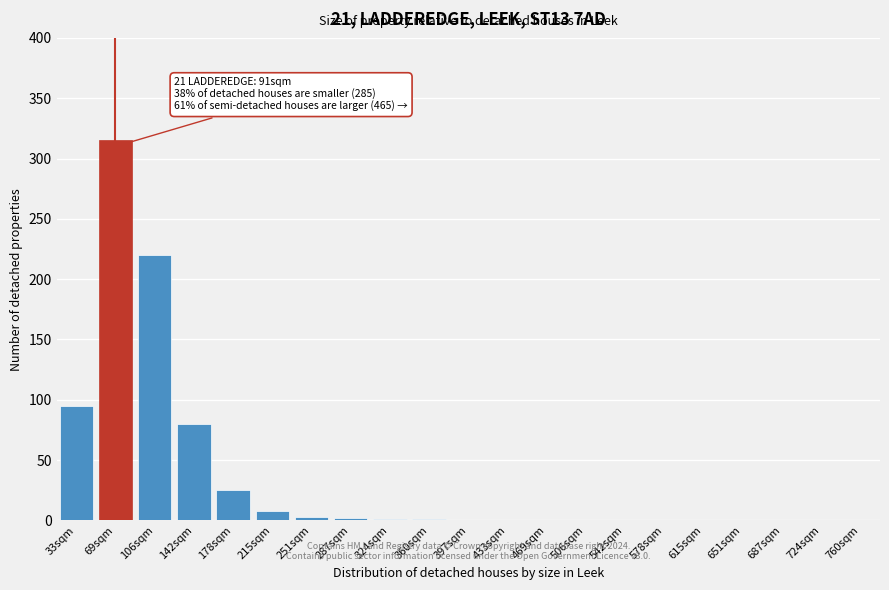

What is the change in value from 33sqm to 506sqm?

-95